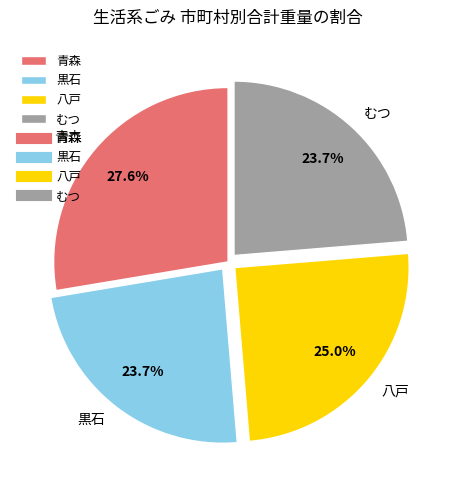

To the nearest percent, what is the difference between the largest and smallest slice percentages?

4%